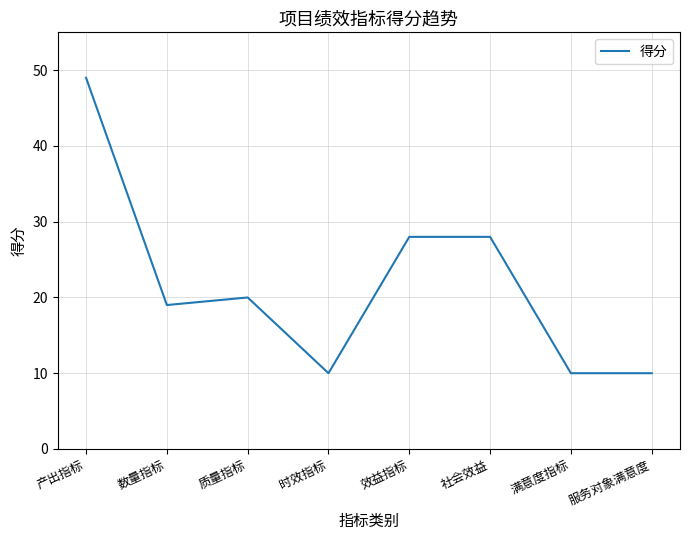

How many lines are shown in the chart?

1